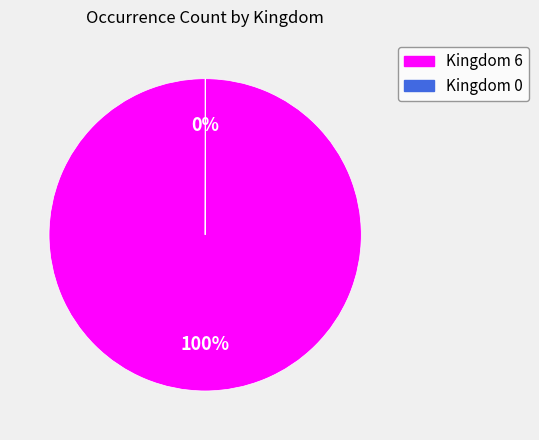

Does any single category account for the majority?

Yes